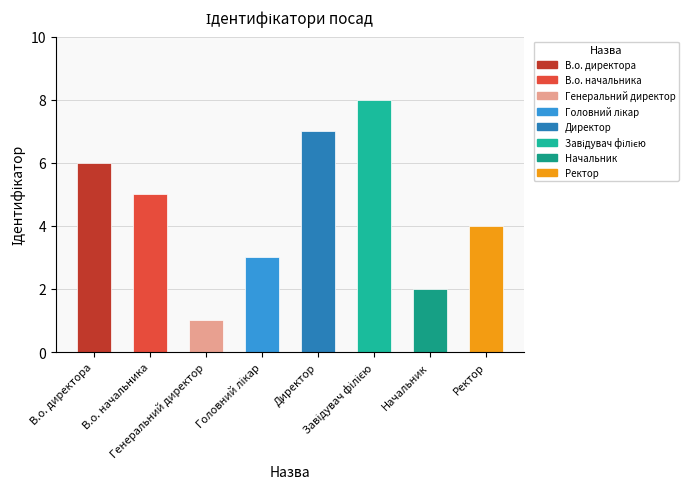

How many values are below 5?

4